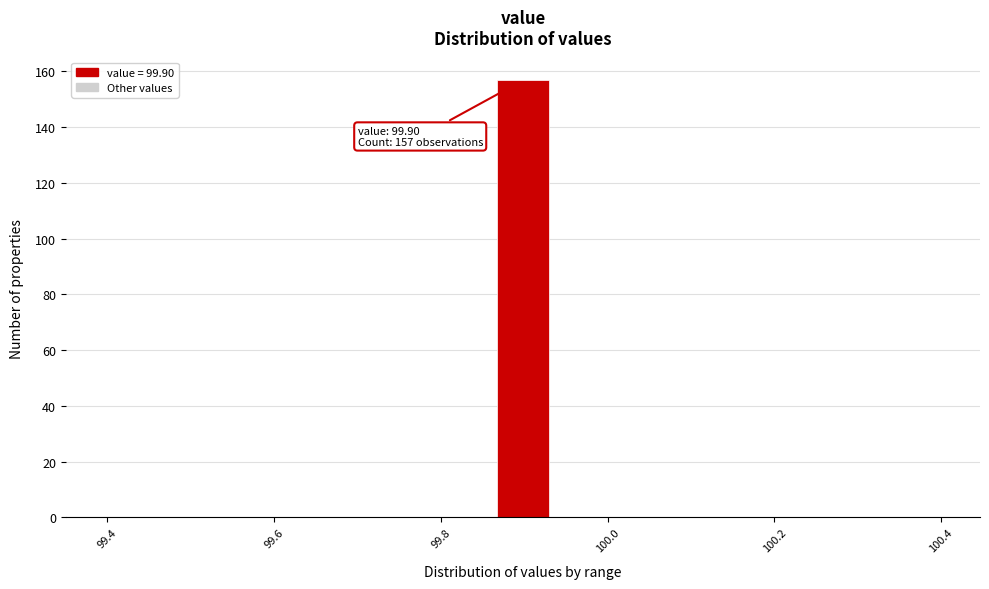

Around what value on the x-axis is the tallest bar? Give the approximate position of its centre, as read against the axis.

99.90